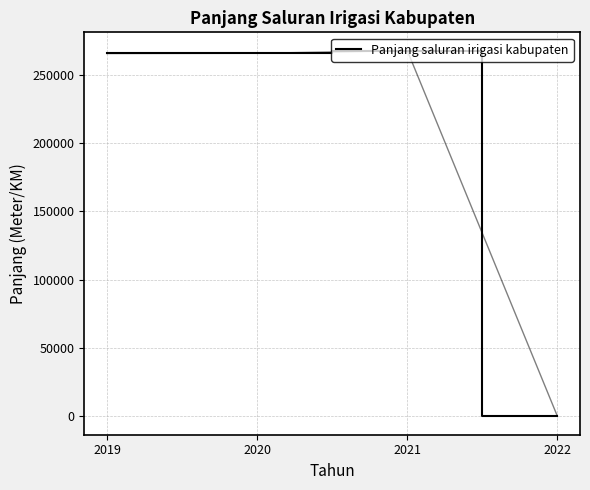

Which label corresponds to the smallest value in the chart?

2022